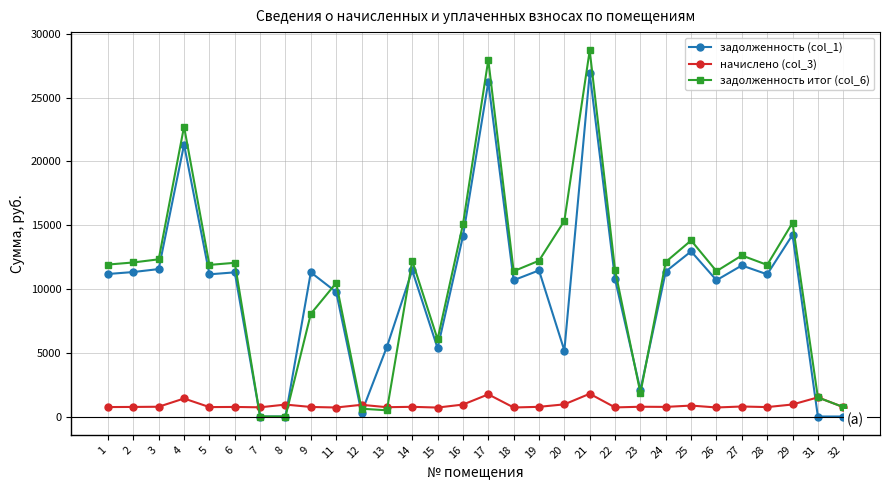

After their last crossing, which series has the higher values: начислено (col_3) or задолженность (col_1)?

начислено (col_3)